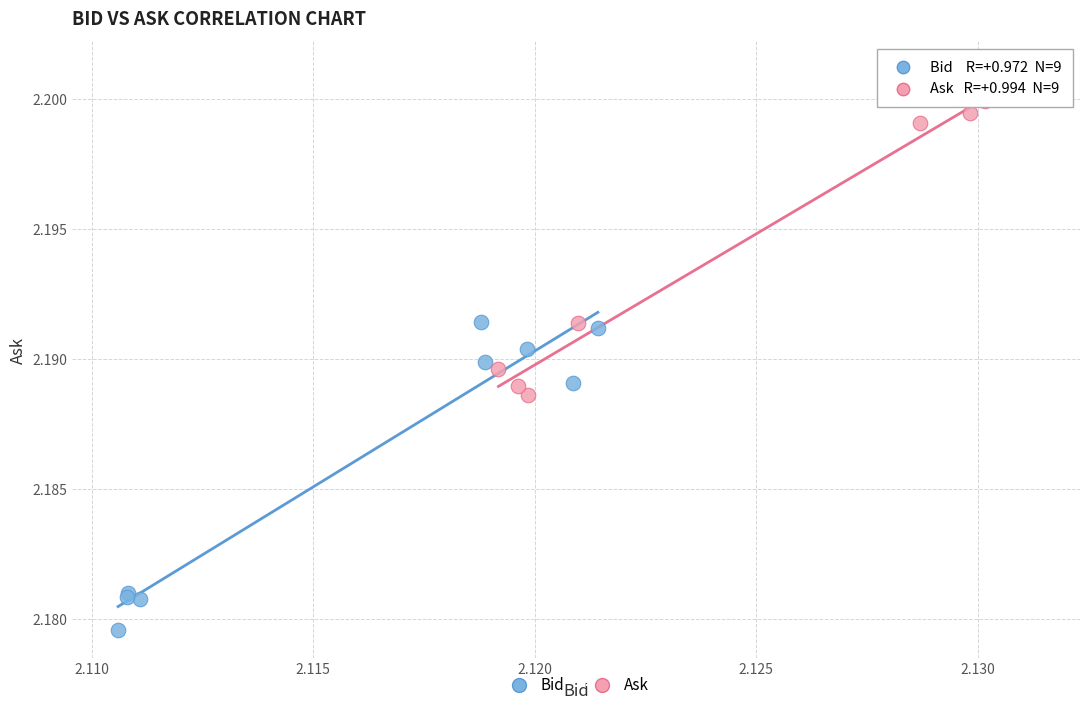

Which series contains the lowest Y value?

Bid